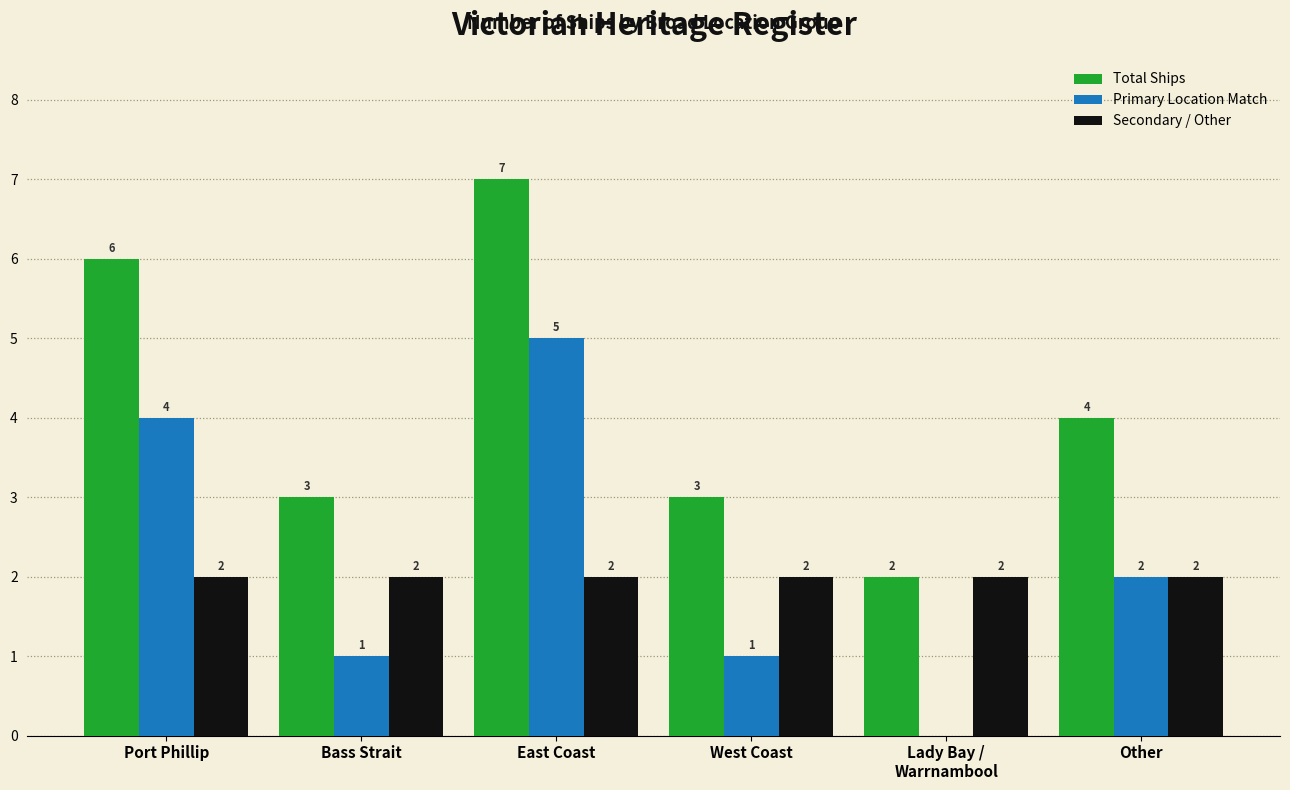

What is the maximum value for Primary Location Match?

5